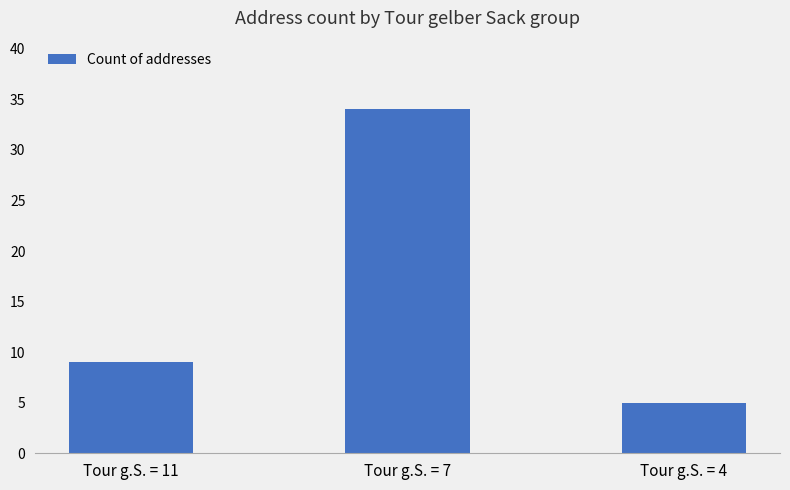

Rank the categories by value from lowest to highest.

Tour g.S. = 4, Tour g.S. = 11, Tour g.S. = 7